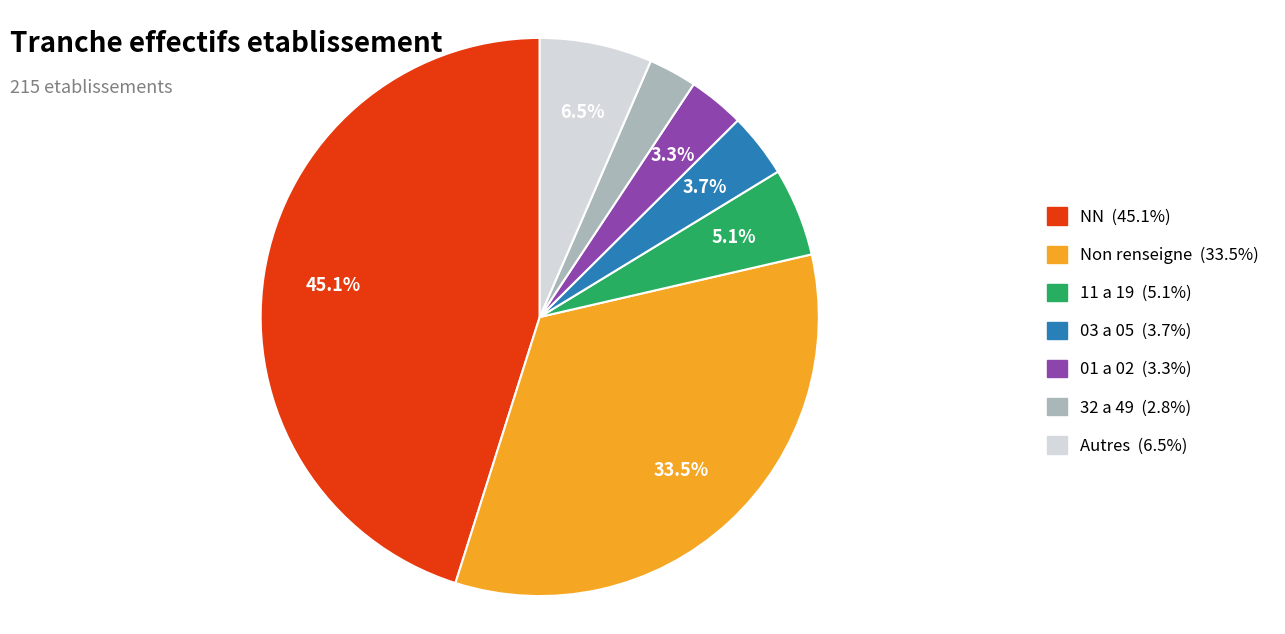

Does 03 a 05 (3.7%) represent more than half of the total?

No